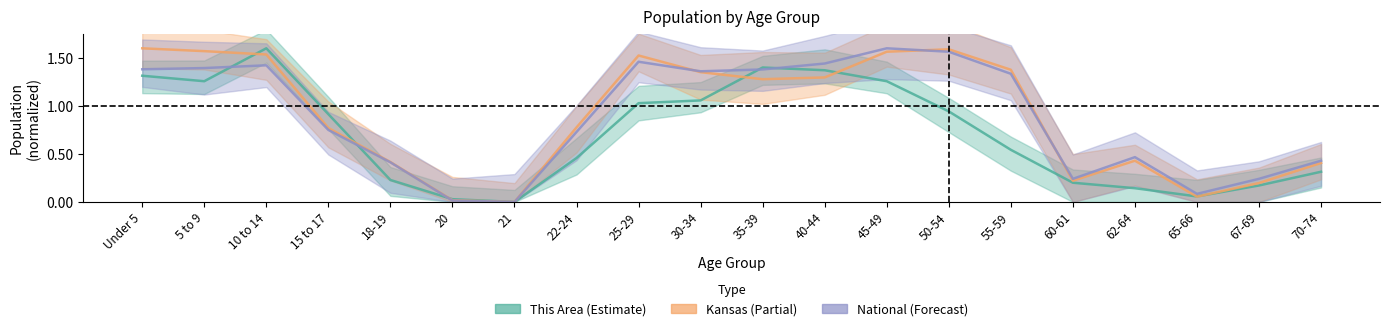

What is the difference between the highest and lowest values at 15 to 17?

0.2